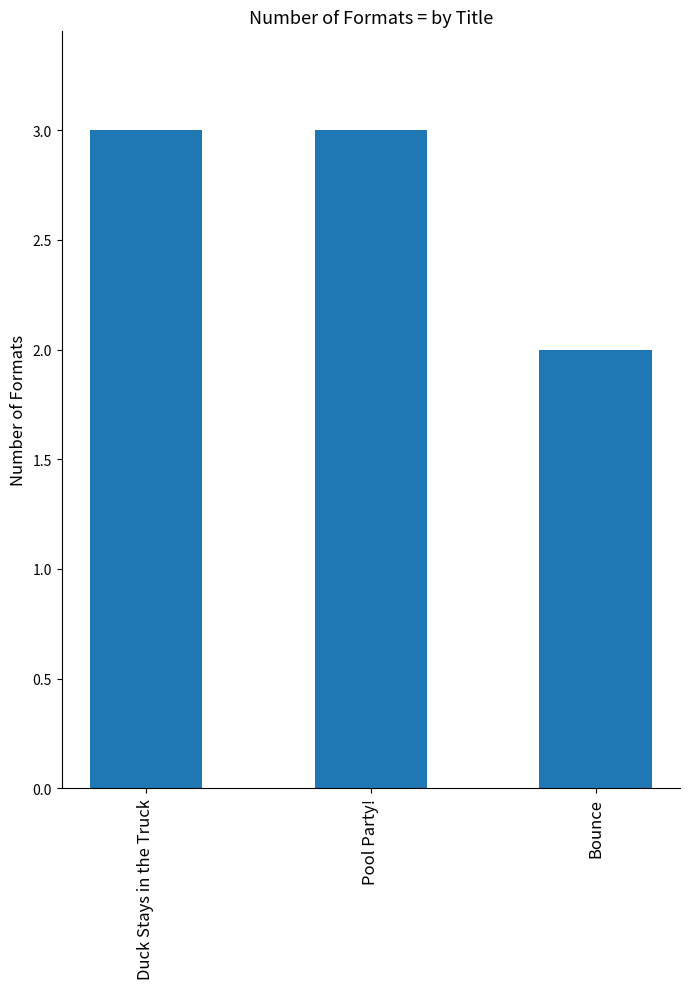

The chart shows a value of 1 at Duck Stays in the Truck. True or false?

False